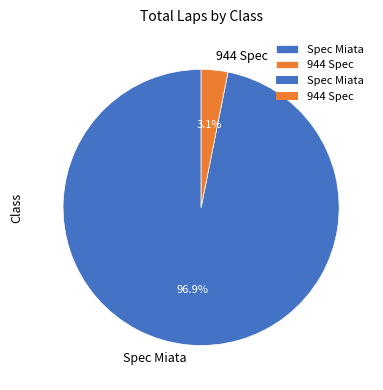

Is there a majority slice in this chart?

Yes